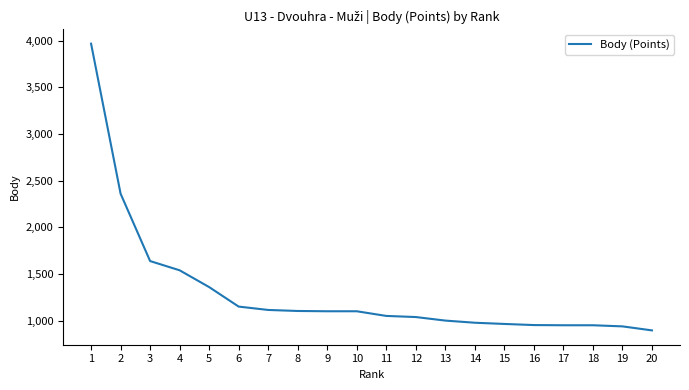

Is it true that the value at 17 is 1368?

False